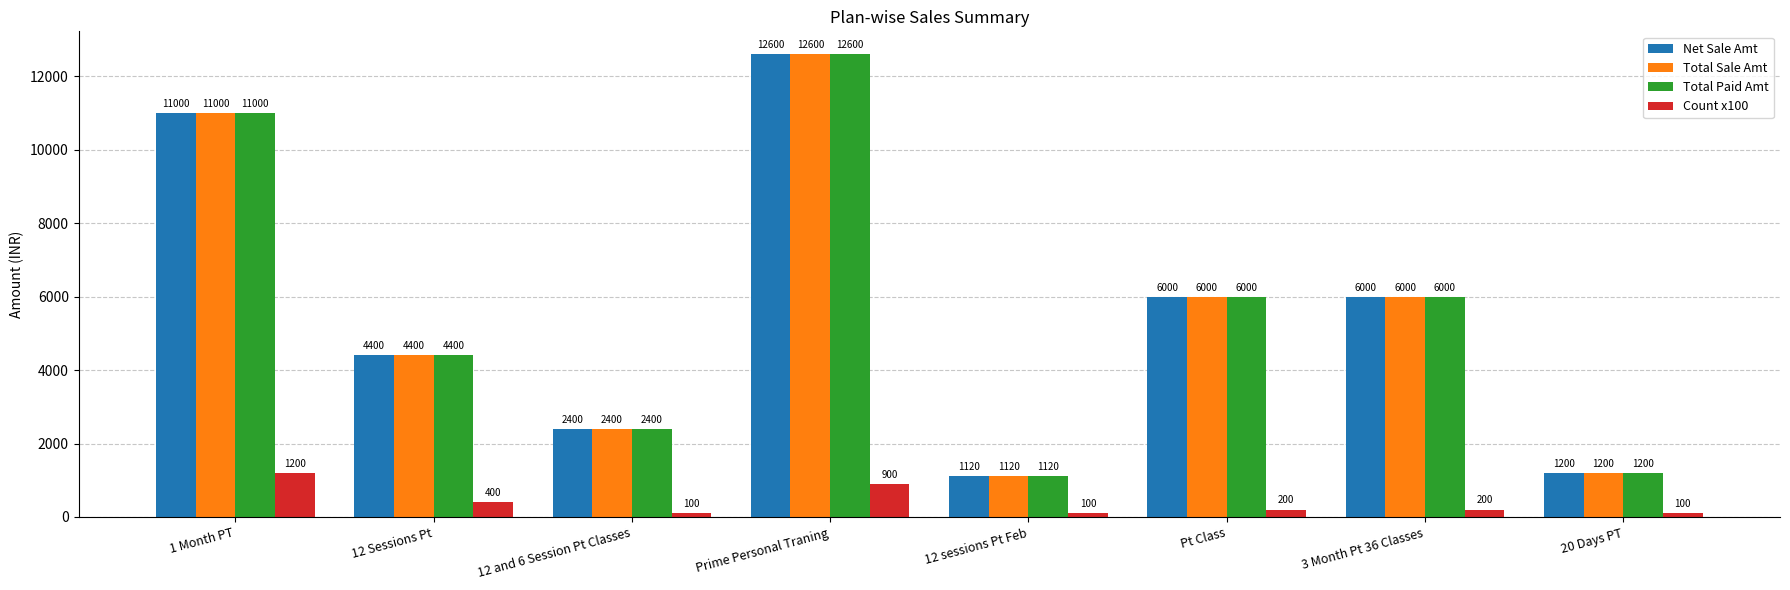

Is it true that Total Paid Amt equals 4400 at 12 Sessions Pt?

True